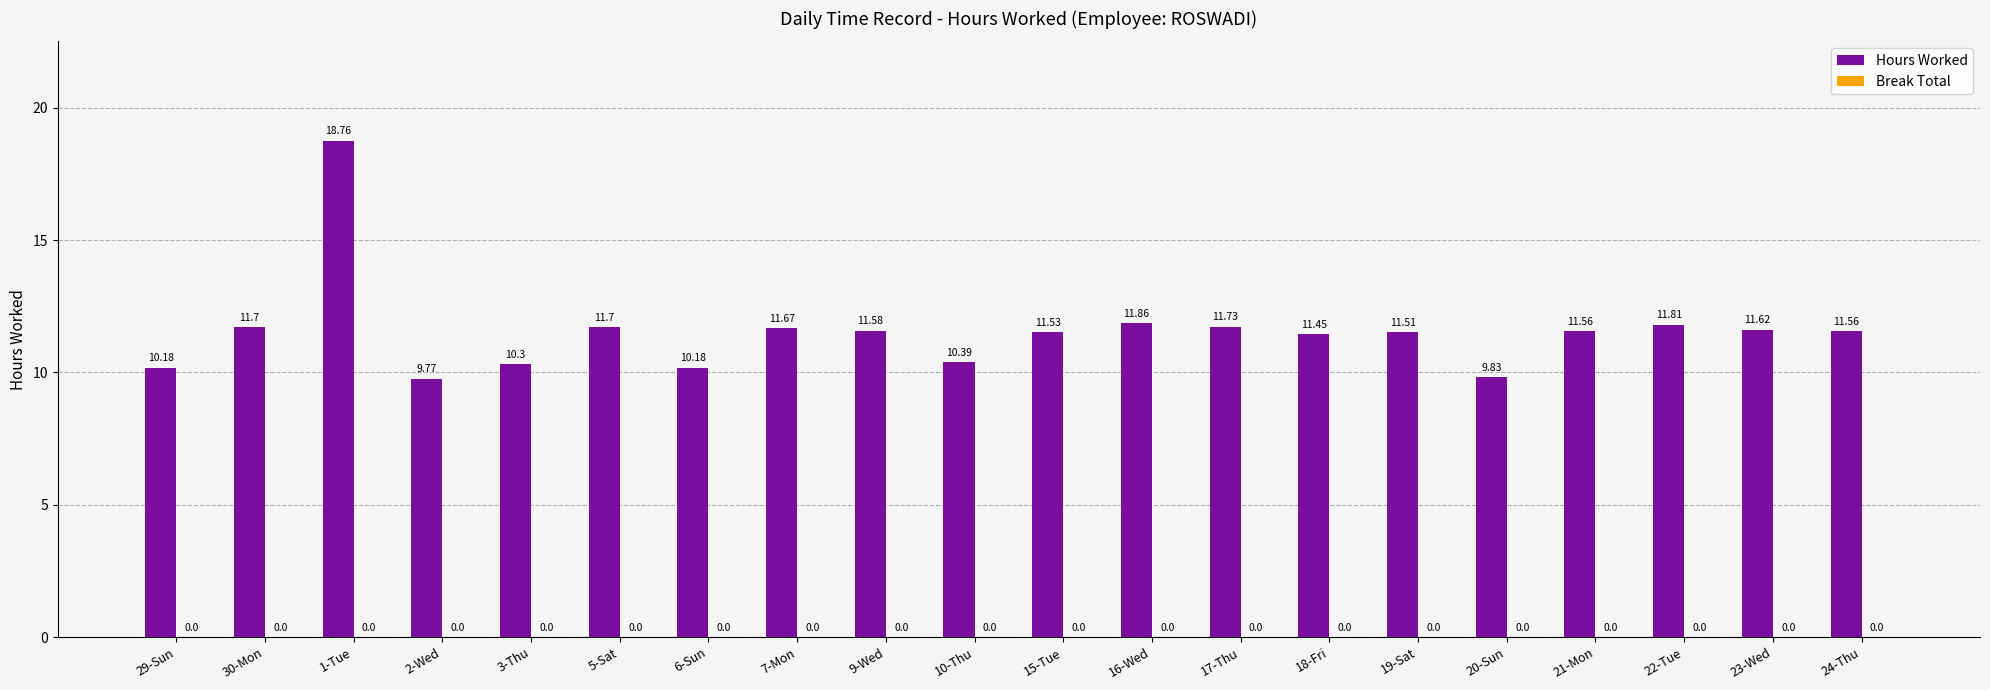

What position from the right is 9-Wed?

12